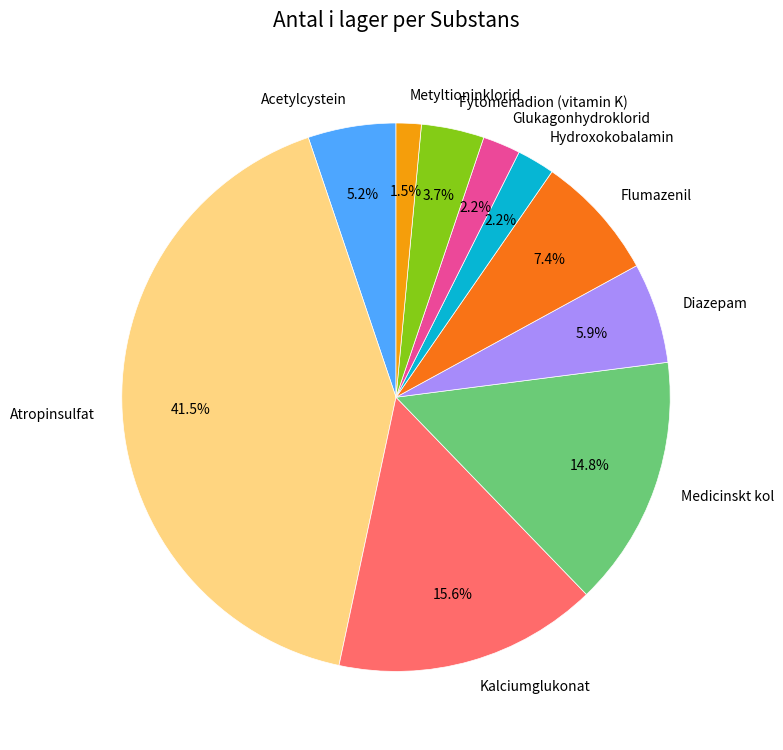

Which slice is the smallest?

Metyltioninklorid